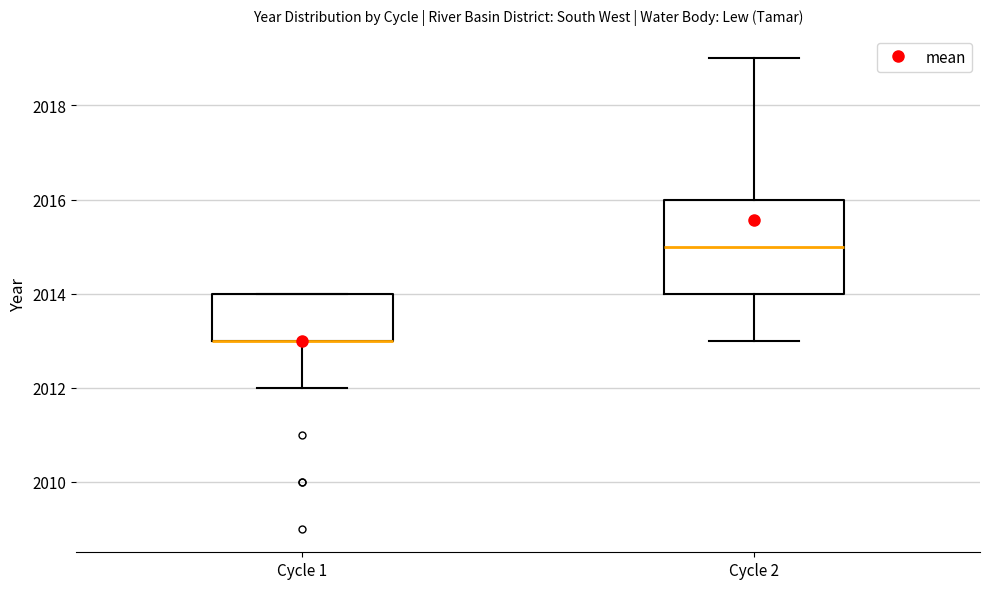

Where is the upper edge of the box for Cycle 2 on the y-axis? The values are not printed on the chart, so give them approximately, as read against the axis.

2016